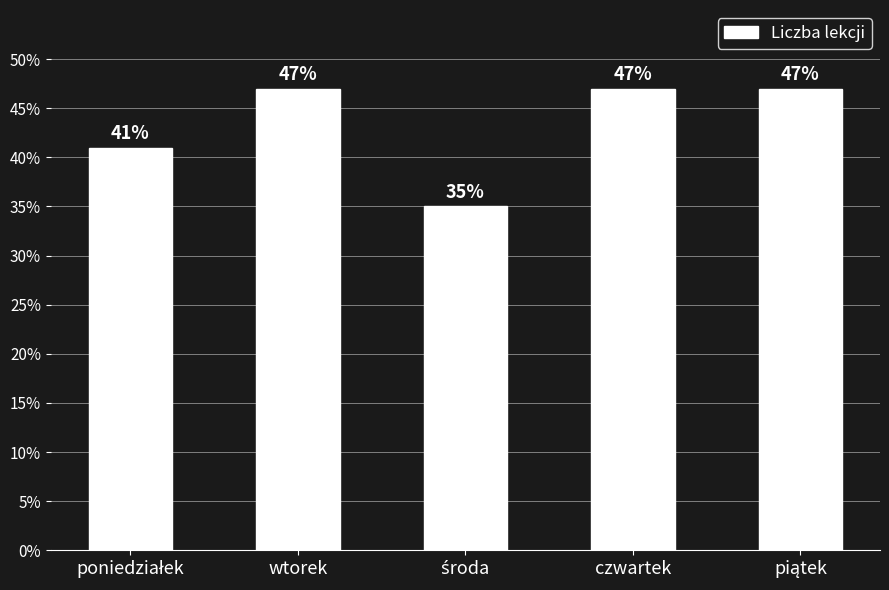

What is the maximum value shown in the chart?

47